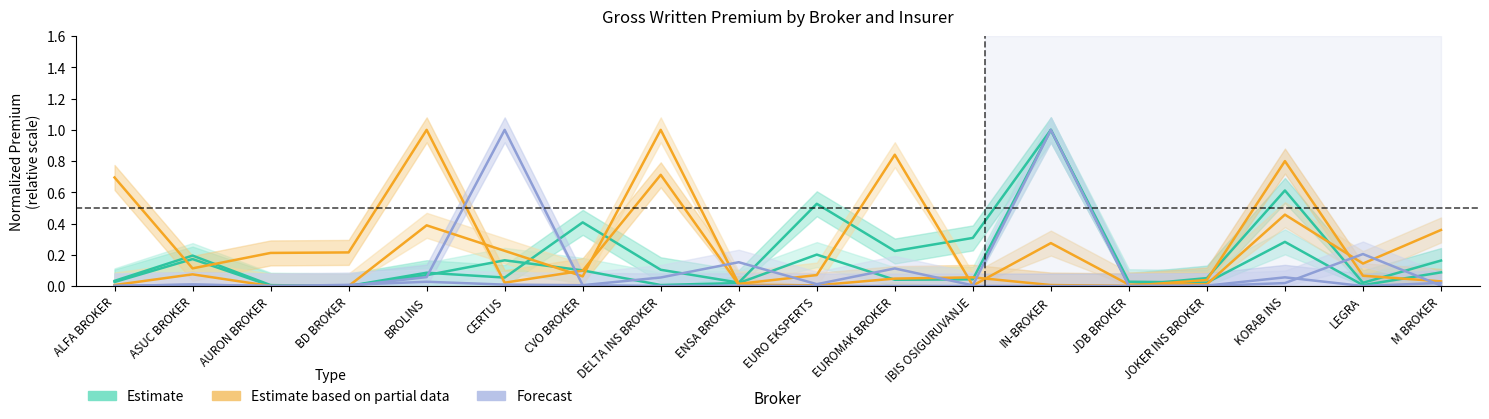

Which has a higher value, ENSA BROKER or KORAB INS?

KORAB INS